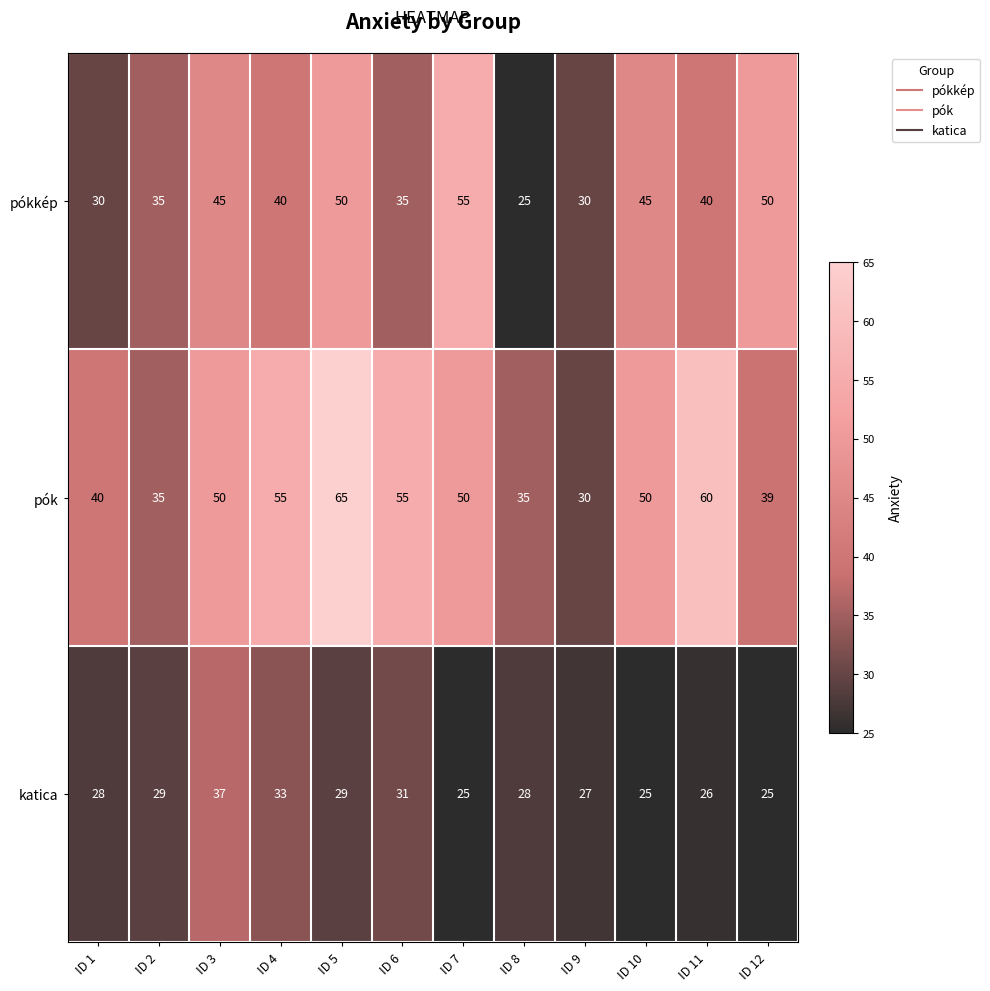

What value does the pókkép series have at ID 1, to the nearest 10?

30